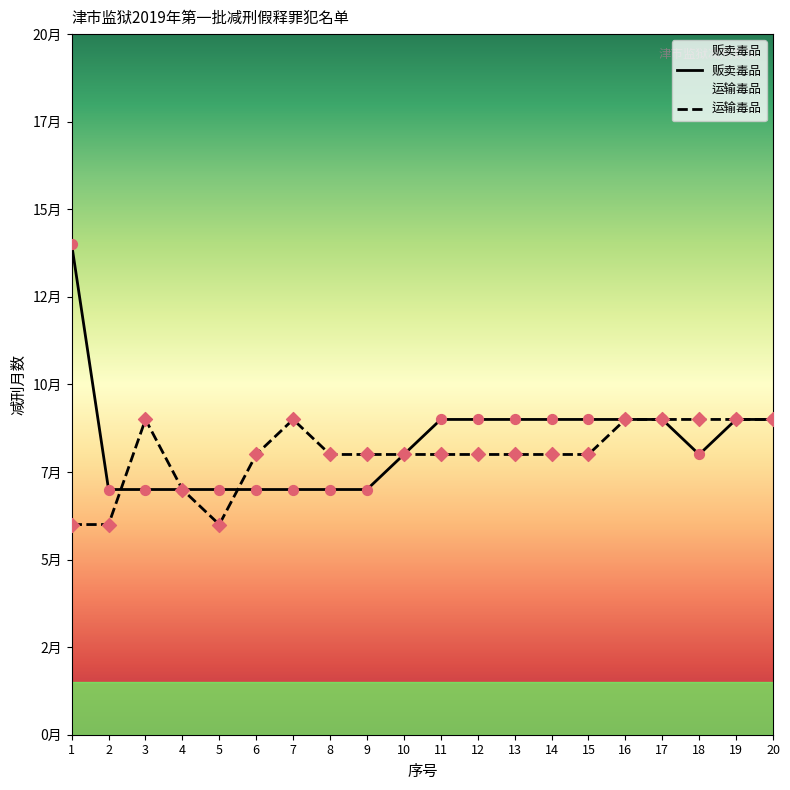

Which series contains the highest Y value?

贩卖毒品